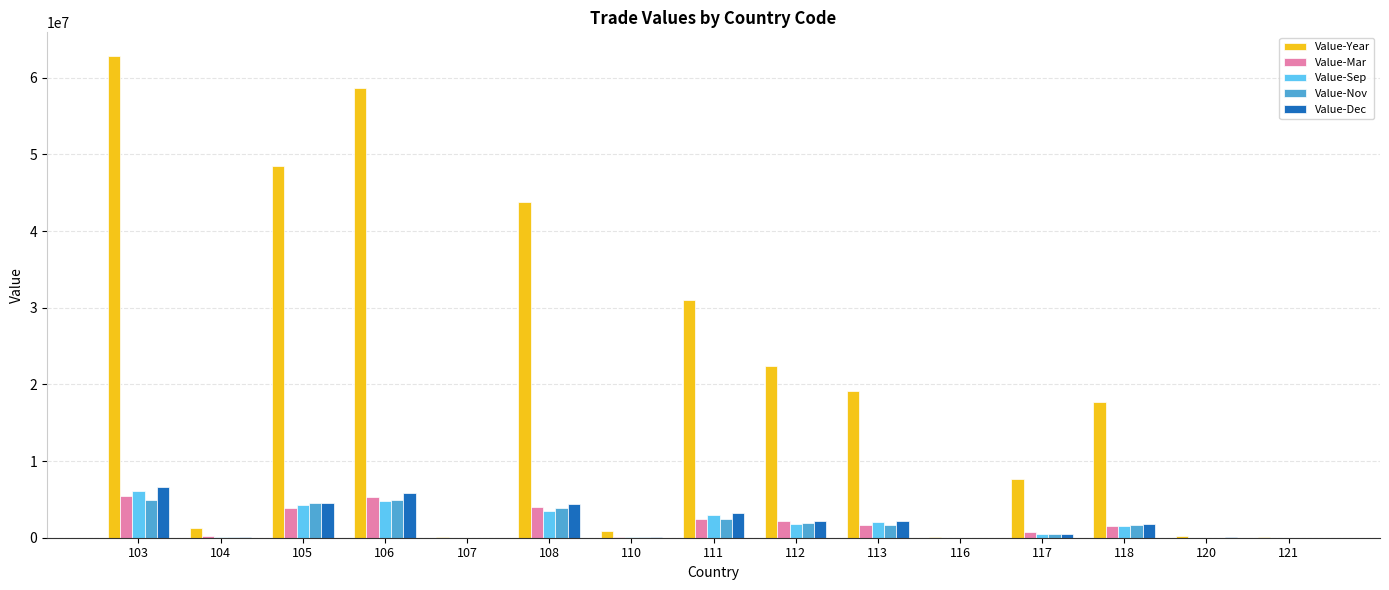

At which category is the sum across all series the highest?

103